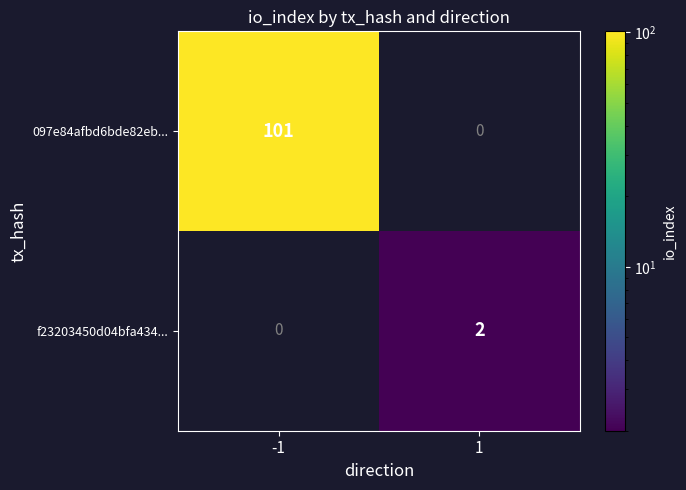

At how many categories does at least one series exceed 57?

1